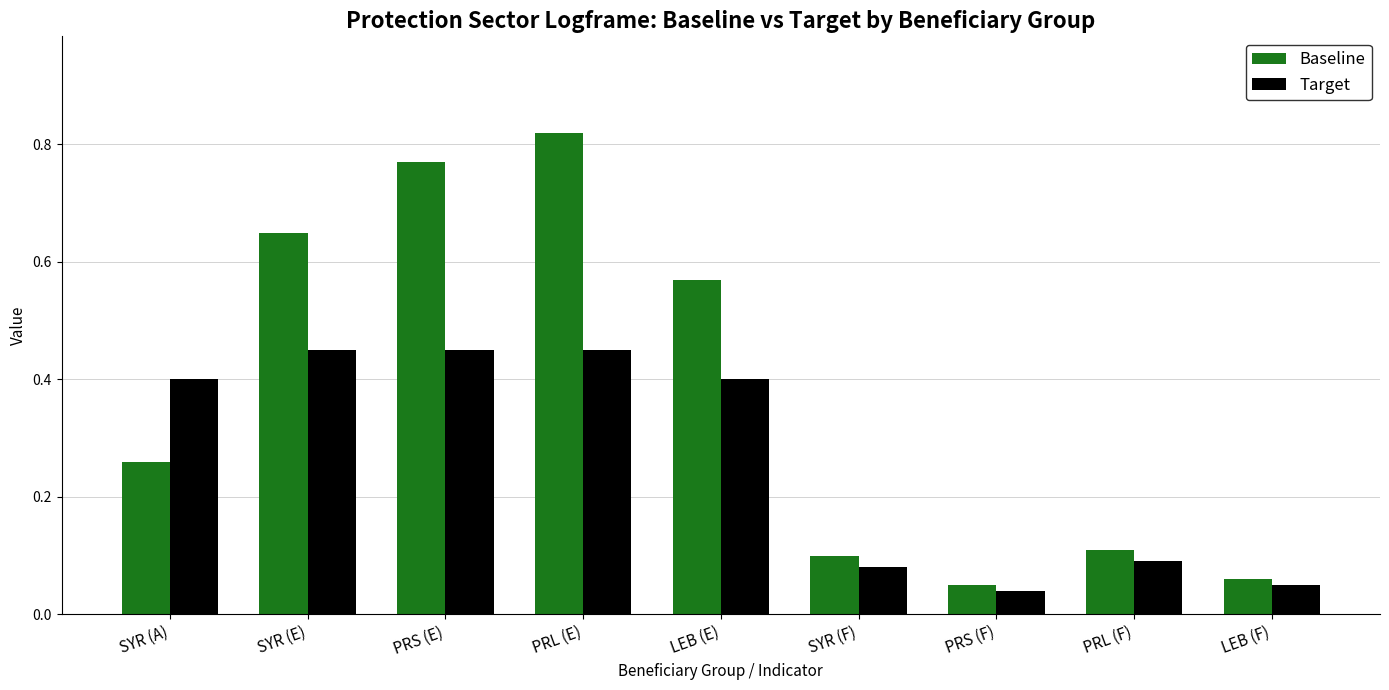

Is it true that Target equals 0.4 at LEB (E)?

True